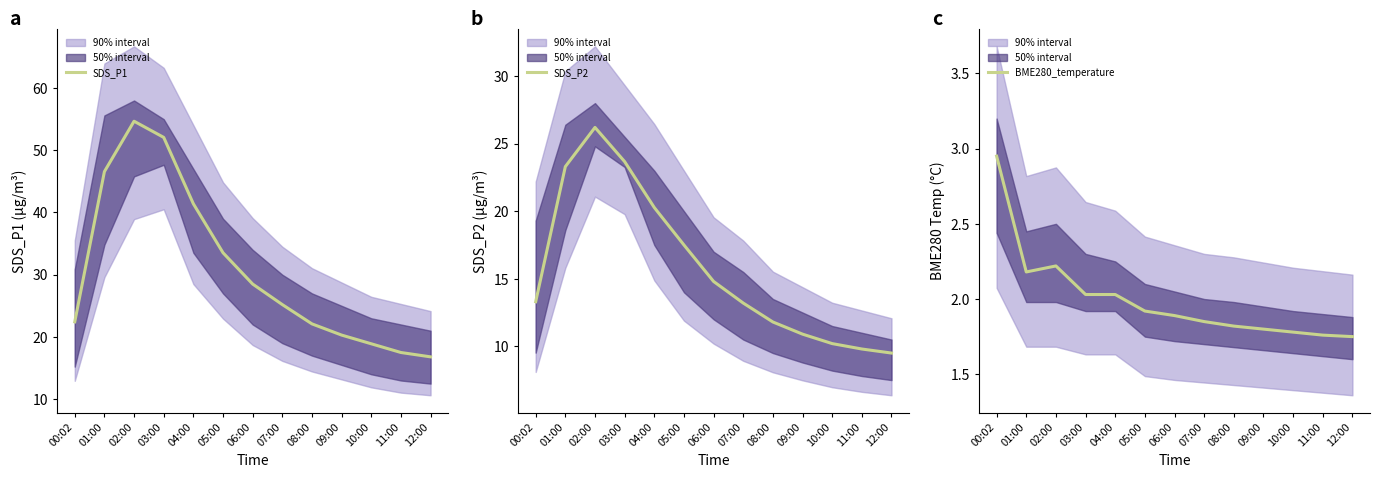

Reading left to right, what are all the values shown in this chart?

SDS_P1: 00:02=22.4	01:00=46.6	02:00=54.7	03:00=52.1	04:00=41.4	05:00=33.5	06:00=28.5	07:00=25.2	08:00=22.1	09:00=20.3	10:00=18.9	11:00=17.5	12:00=16.8
SDS_P2: 00:02=13.3	01:00=23.3	02:00=26.2	03:00=23.7	04:00=20.3	05:00=17.5	06:00=14.8	07:00=13.2	08:00=11.8	09:00=10.9	10:00=10.2	11:00=9.8	12:00=9.5
BME280_temperature: 00:02=3.0	01:00=2.2	02:00=2.2	03:00=2.0	04:00=2.0	05:00=1.9	06:00=1.9	07:00=1.9	08:00=1.8	09:00=1.8	10:00=1.8	11:00=1.8	12:00=1.8